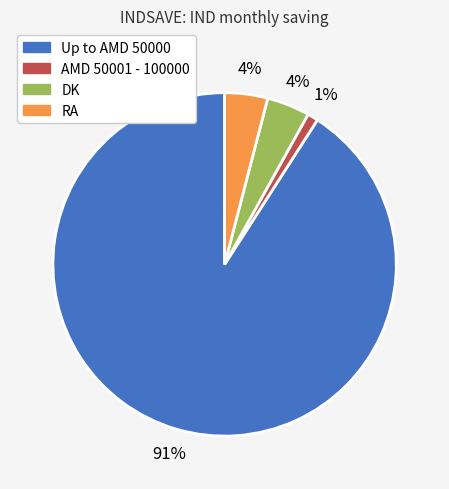

Between Up to AMD 50000 and DK, which is larger?

Up to AMD 50000